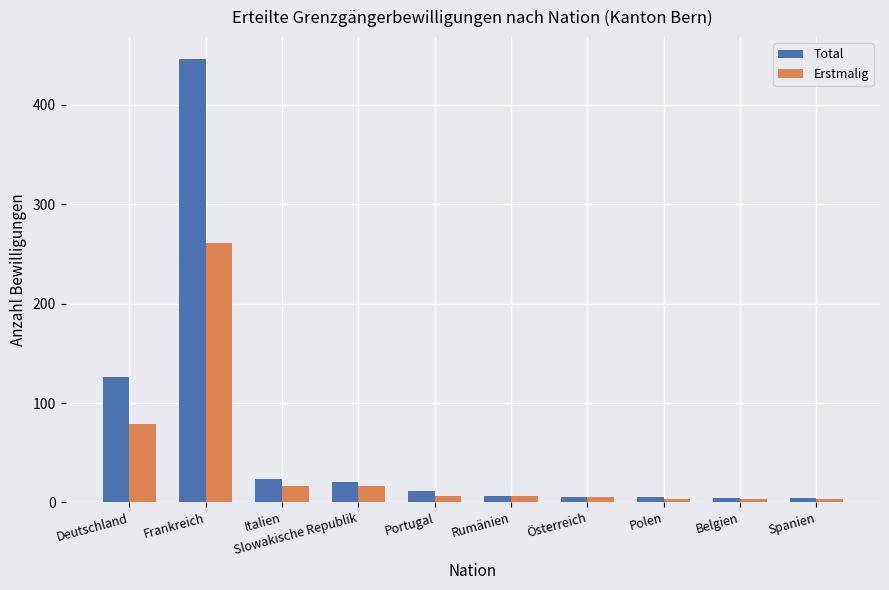

Which series has the largest total across all categories?

Total